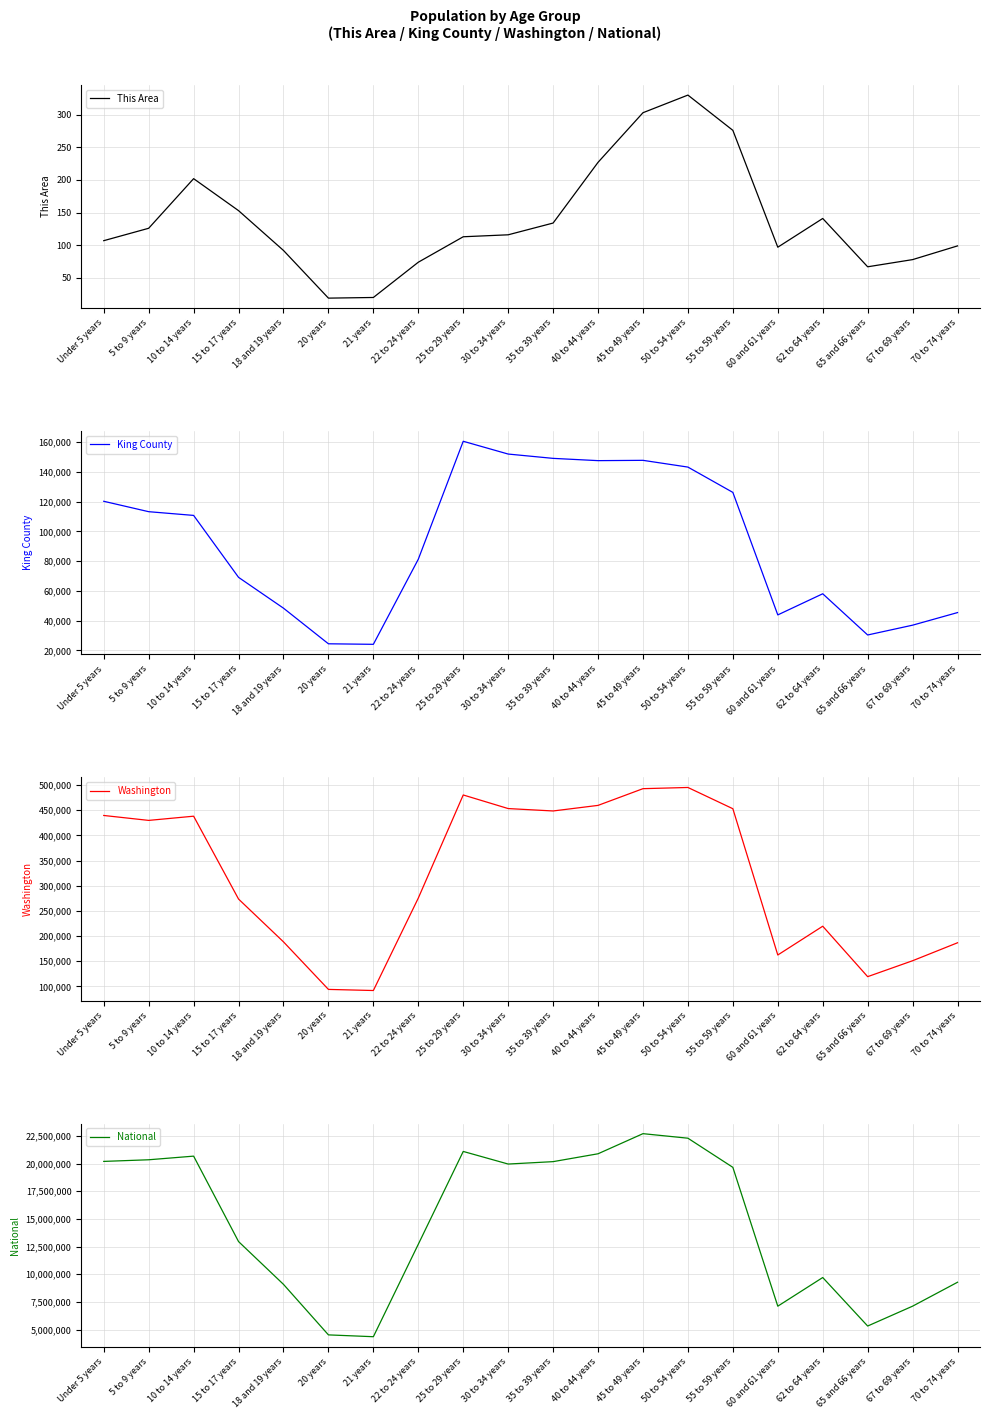

At which category does This Area reach its first local valley?

20 years